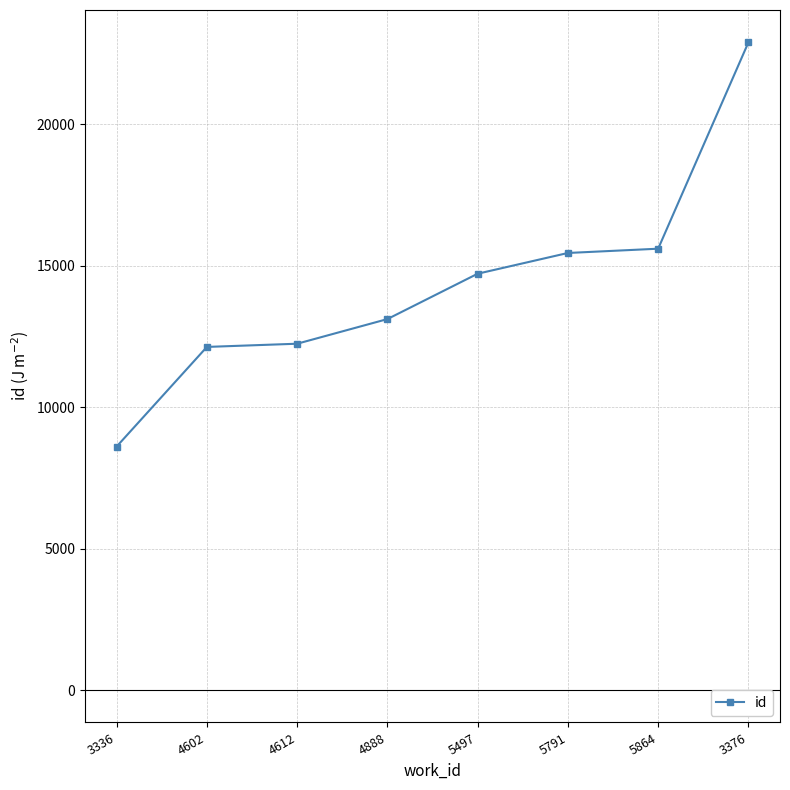

How many lines are shown in the chart?

1